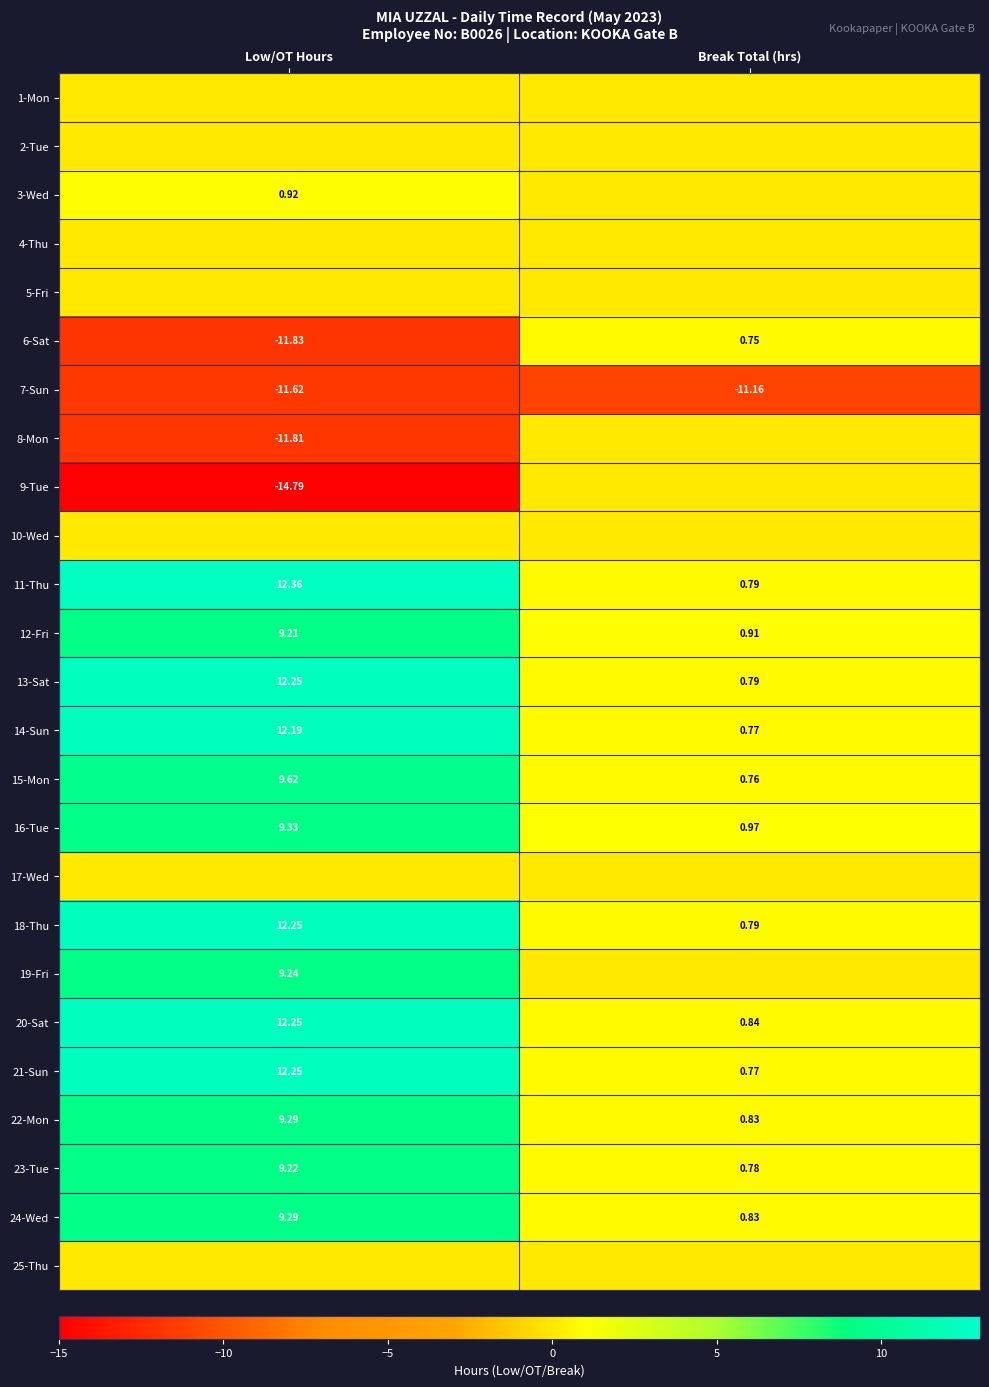

The 11-Thu series shows 12.4 at Low/OT Hours. True or false?

True